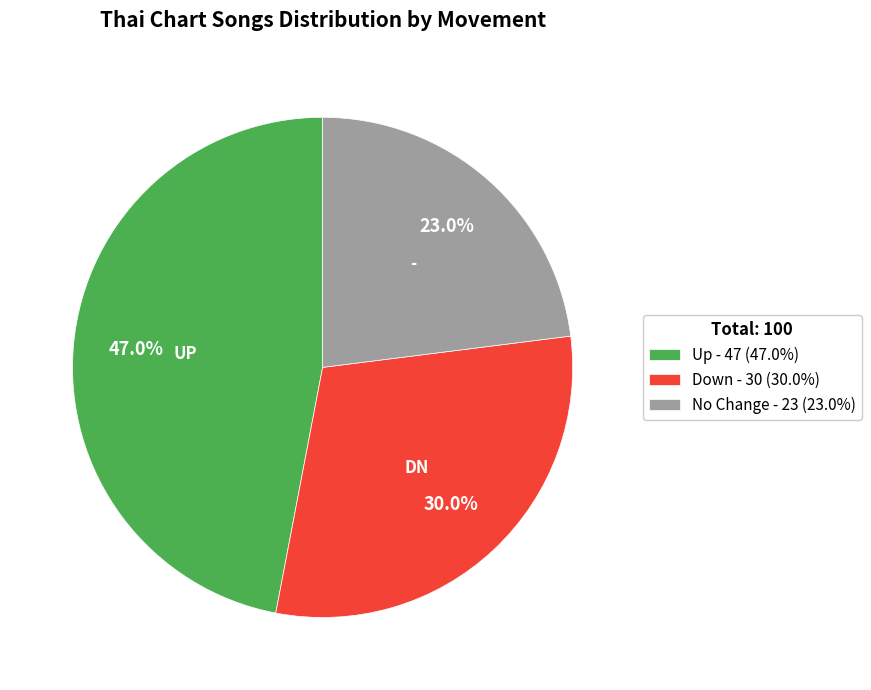

To the nearest percent, what is the difference between the largest and smallest slice percentages?

24%